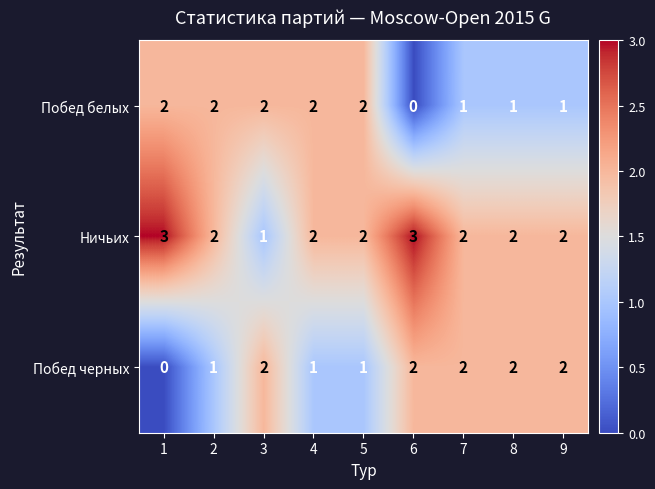

The Ничьих series shows 2 at 4. True or false?

True